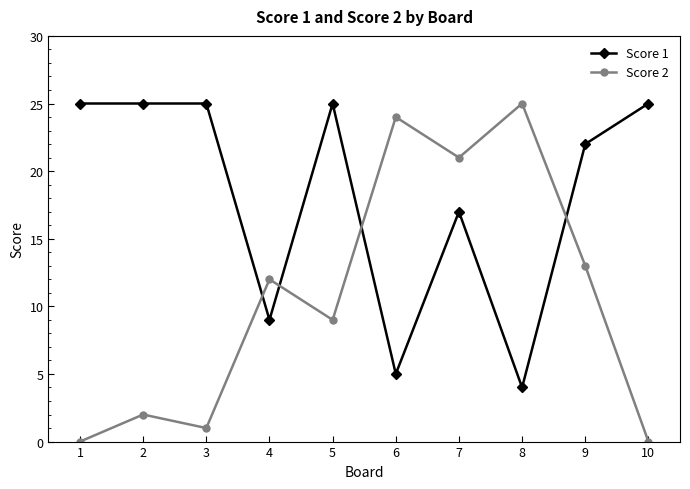

True or false: Score 2 and Score 1 intersect in this chart.

True